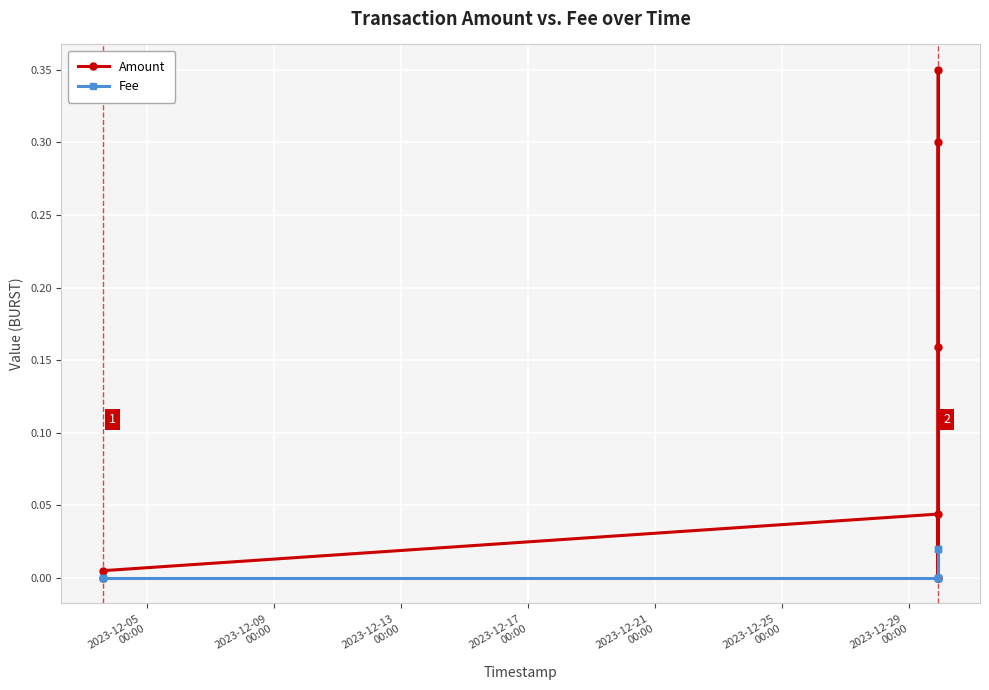

What are all the series names shown in the legend?

Amount, Fee